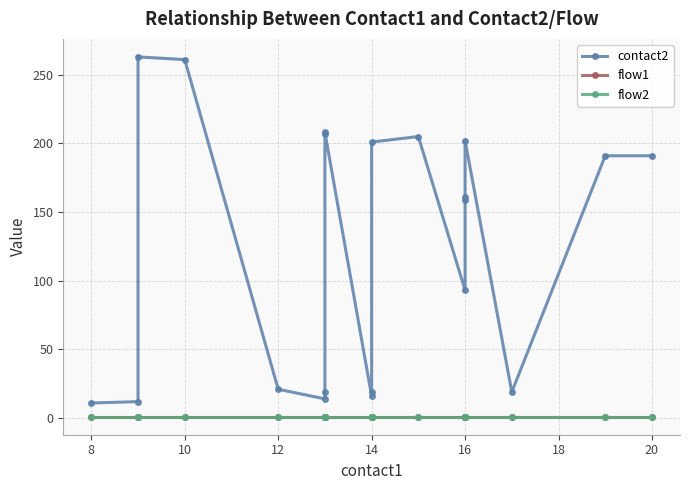

Is it true that flow1 equals 1 at 10?

True